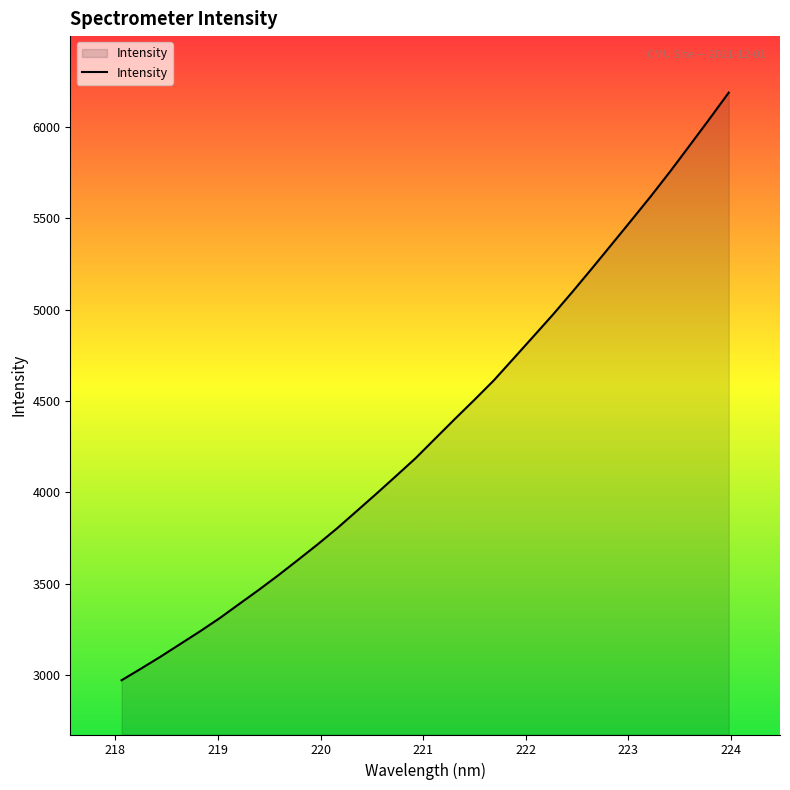

What is the greatest value displayed?

6189.2